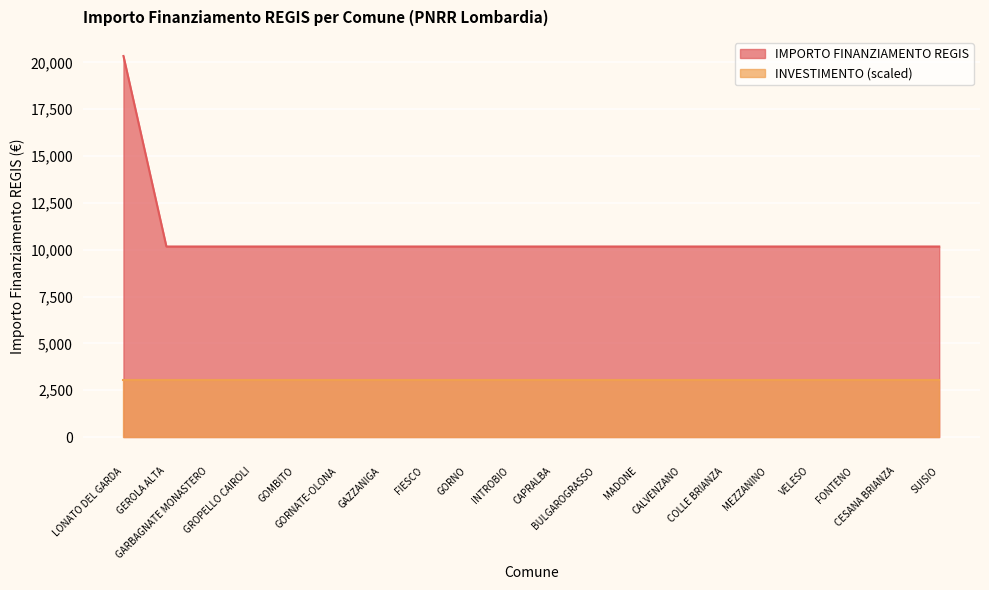

Which has a higher value, GARBAGNATE MONASTERO or SUISIO?

GARBAGNATE MONASTERO